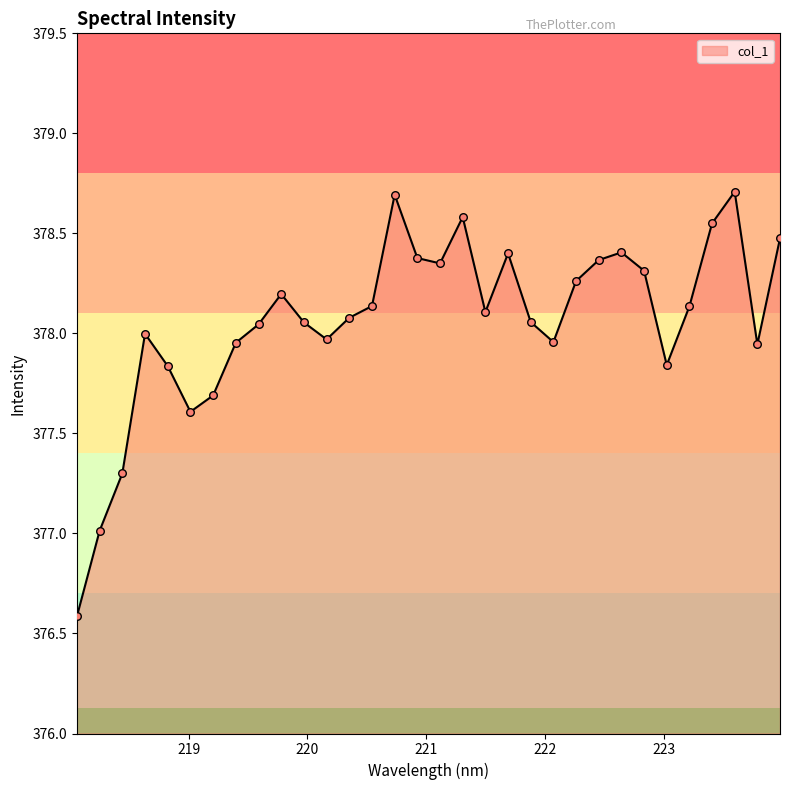

What is the difference between the maximum and minimum values?

2.1